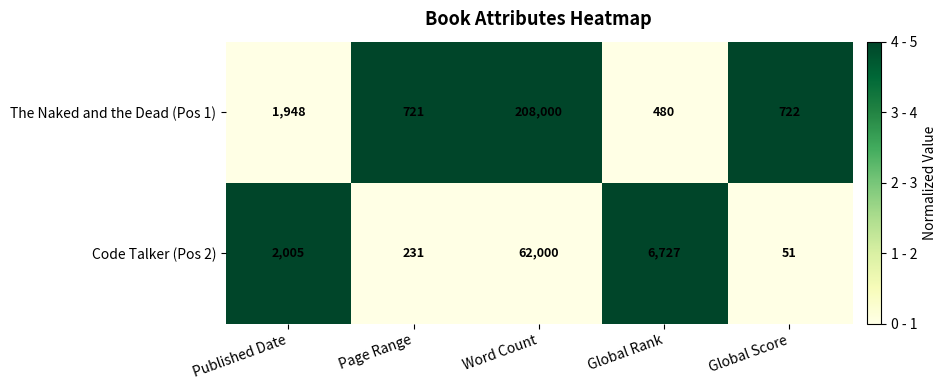

At which category is the sum across all series the highest?

Word Count